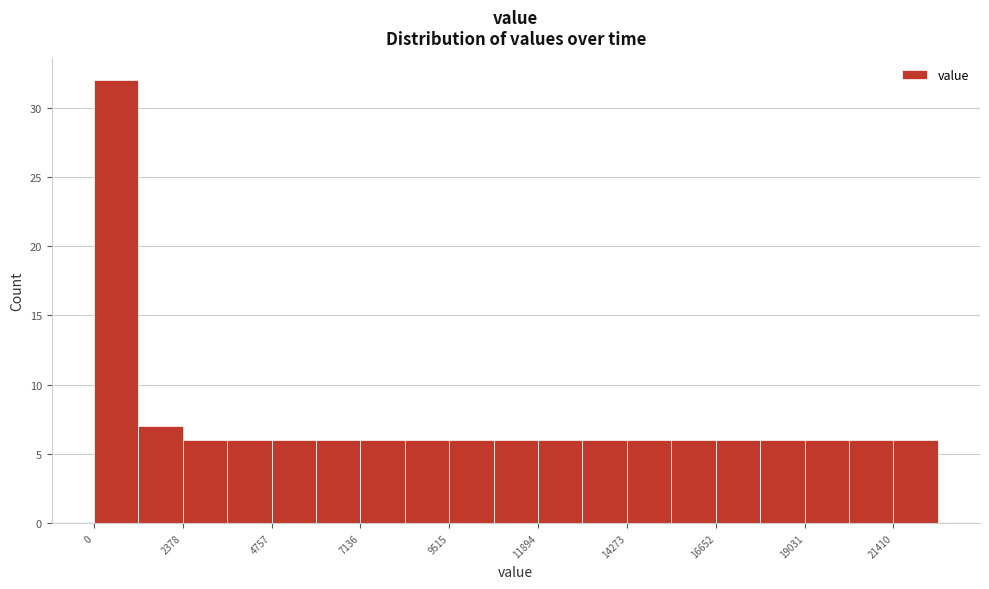

Read against the x-axis, roughly where is the centre of the tallest bar?

500